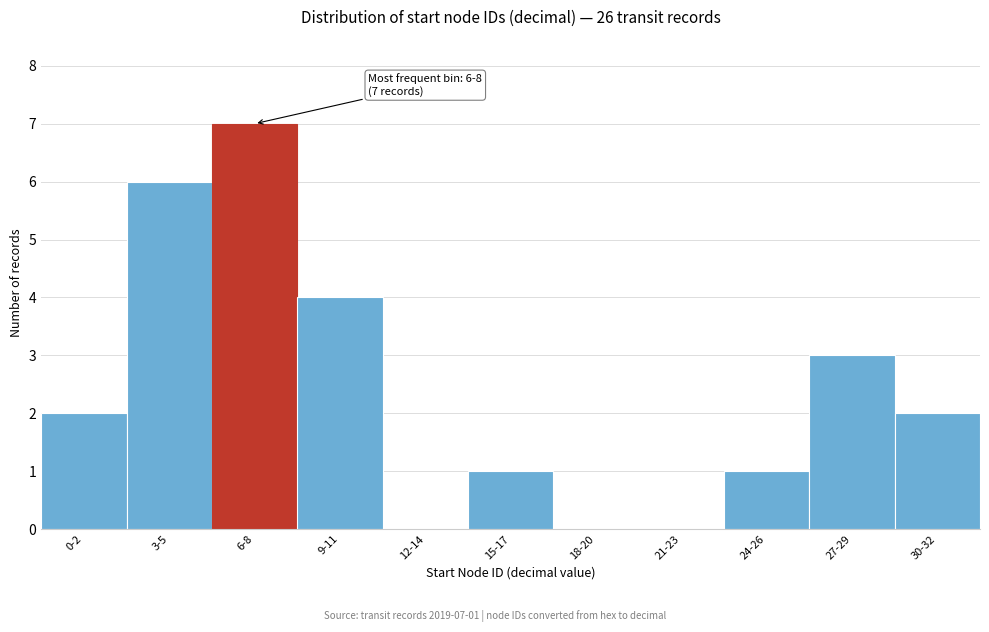

Reading left to right, transcribe all the data shown in this chart.

0-2=2	3-5=6	6-8=7	9-11=4	12-14=0	15-17=1	18-20=0	21-23=0	24-26=1	27-29=3	30-32=2